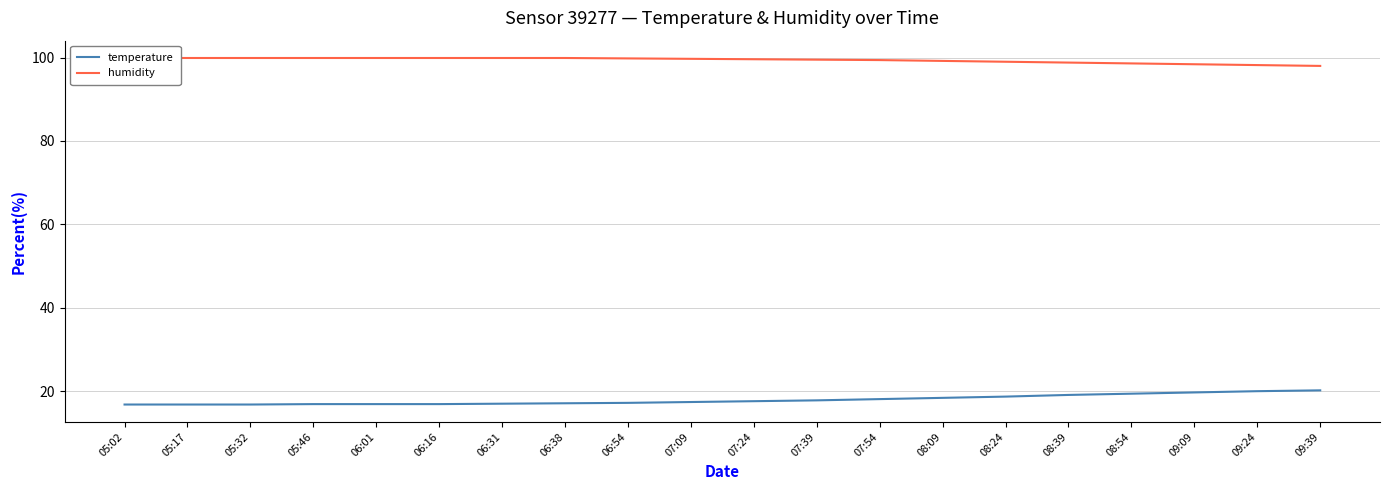

At which category is the sum across all series the highest?

09:24